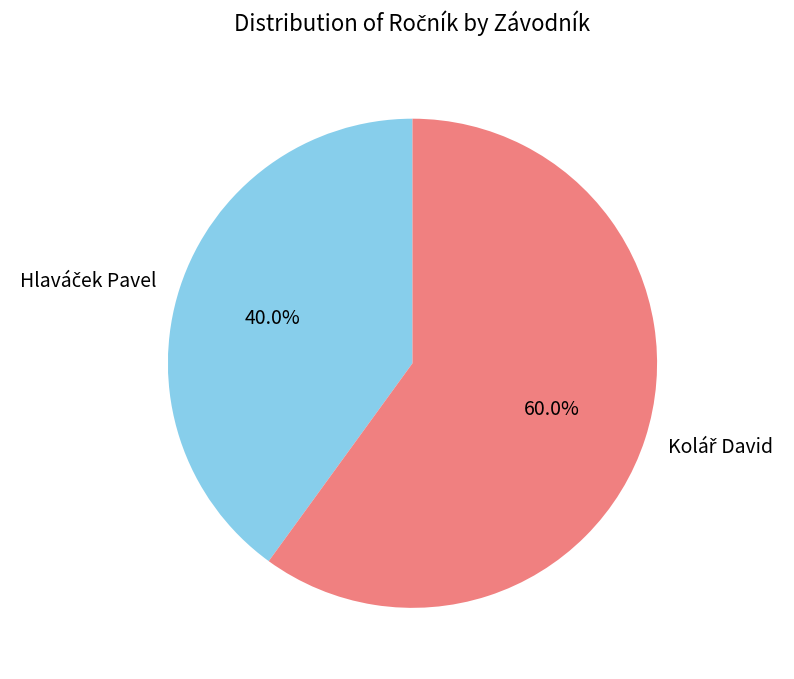

How many slices are in this pie chart?

2